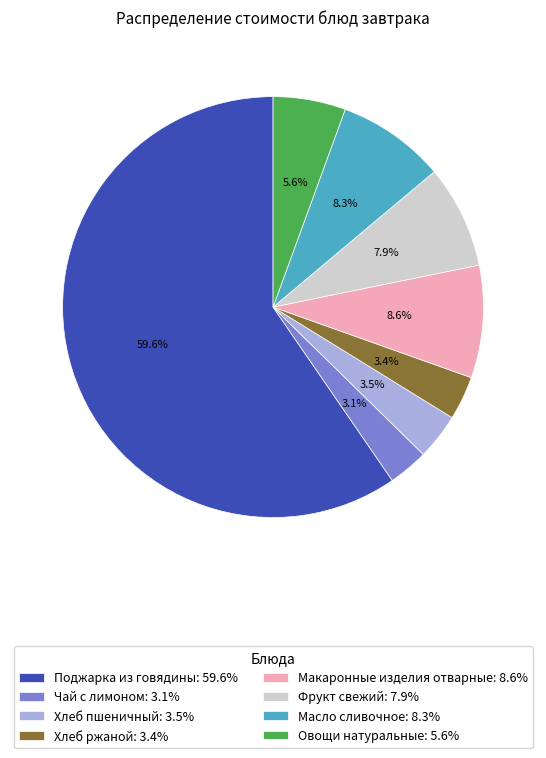

How much of the chart is everything except Макаронные изделия отварные?

91.4%